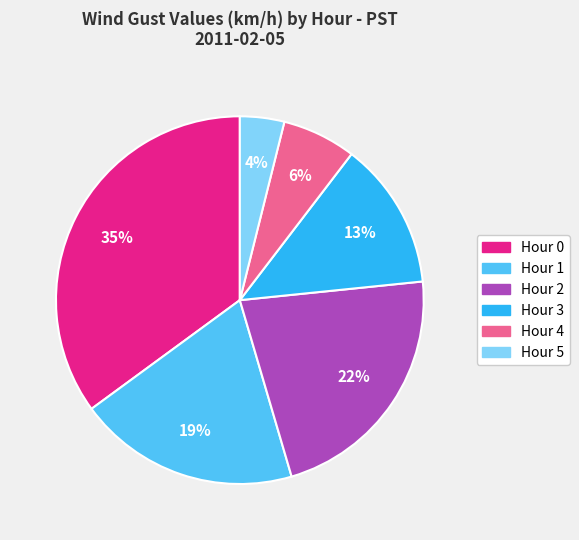

Is there any slice that represents more than half of the pie?

No